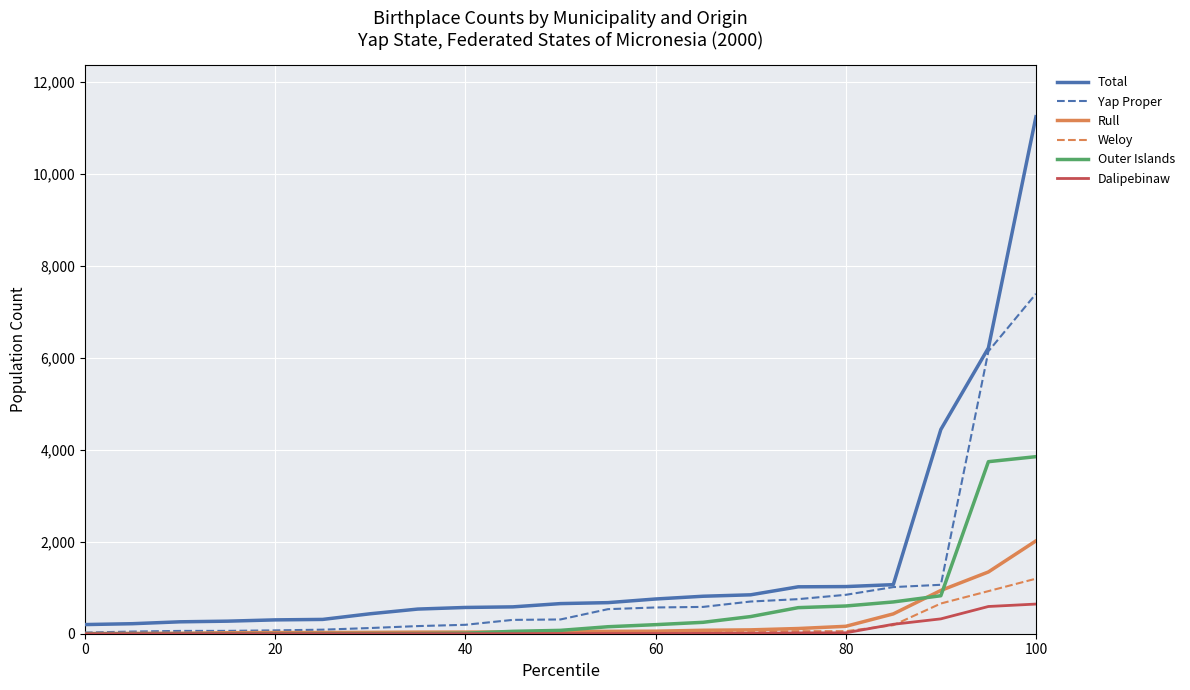

What is the sum of all Weloy values?

3421